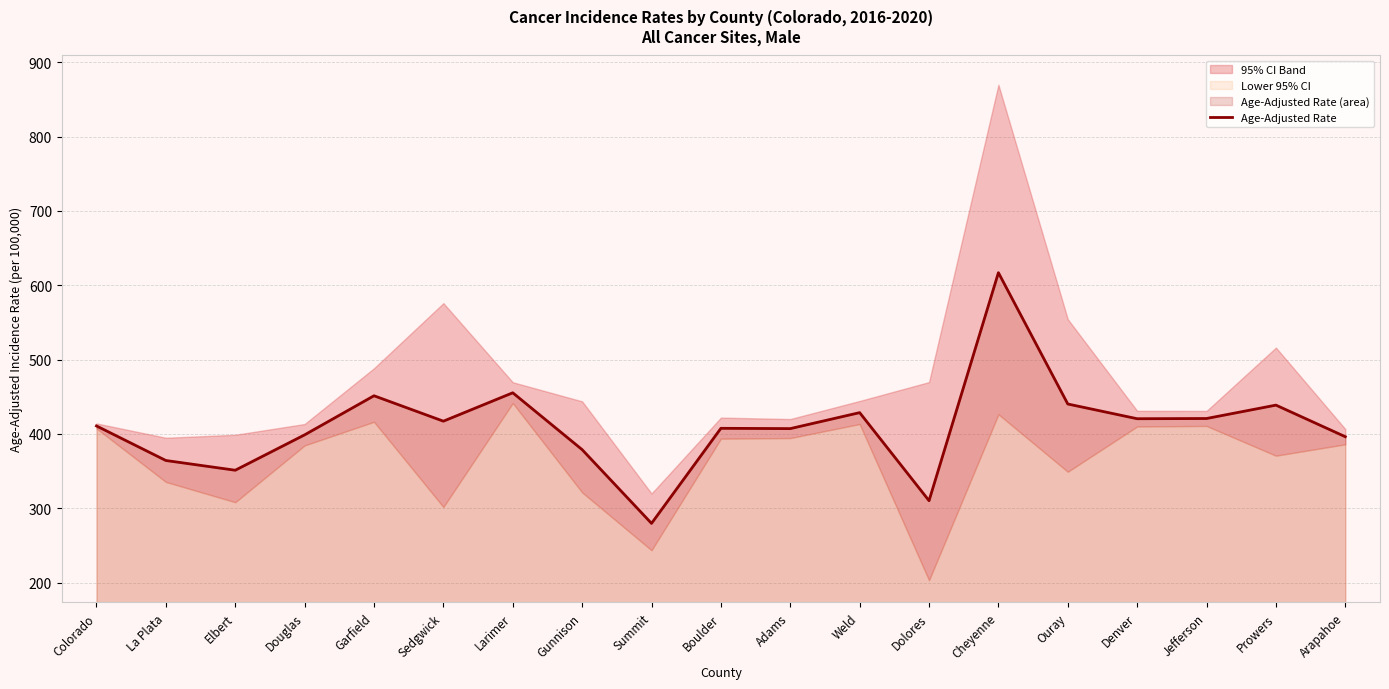

What value does the data have at La Plata?

364.3